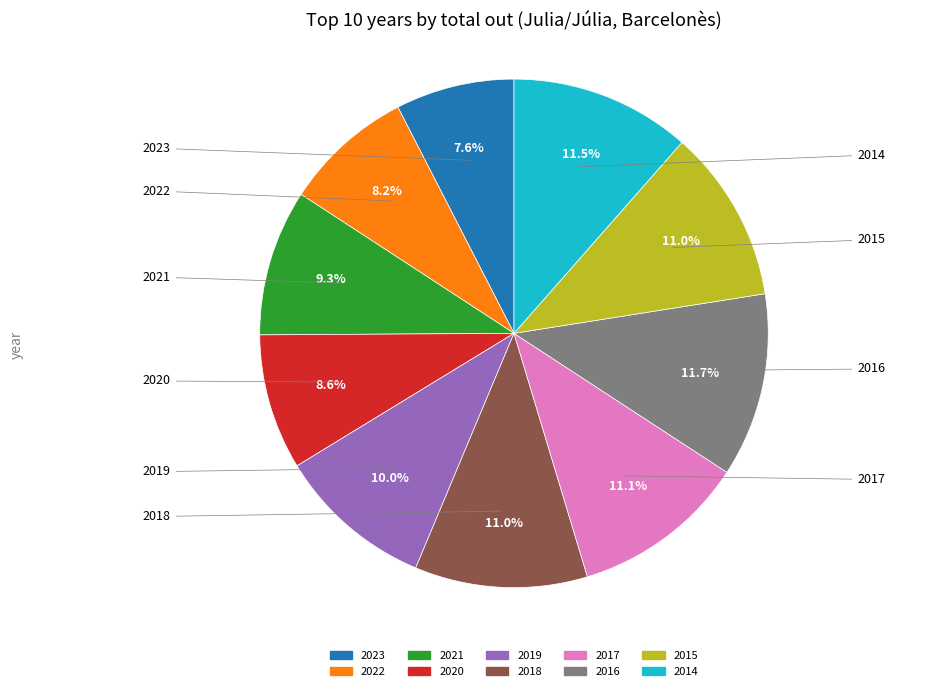

To the nearest percent, what percentage of the pie is 2021?

9%